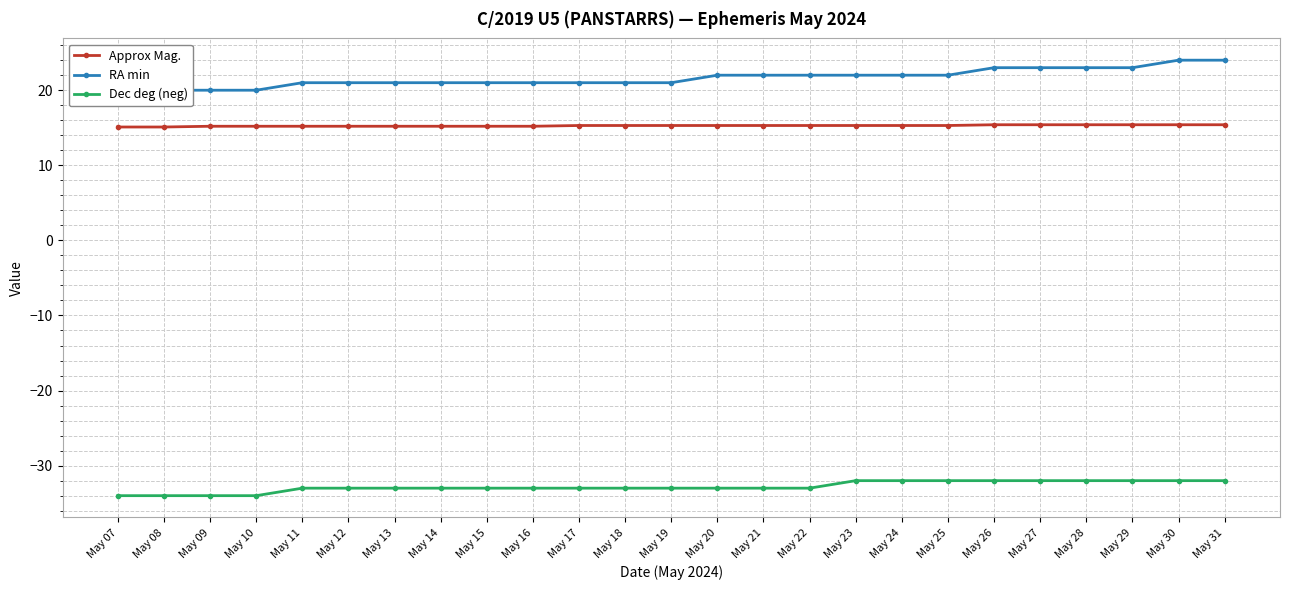

Count the Approx Mag. values in the range 15 to 16.

25